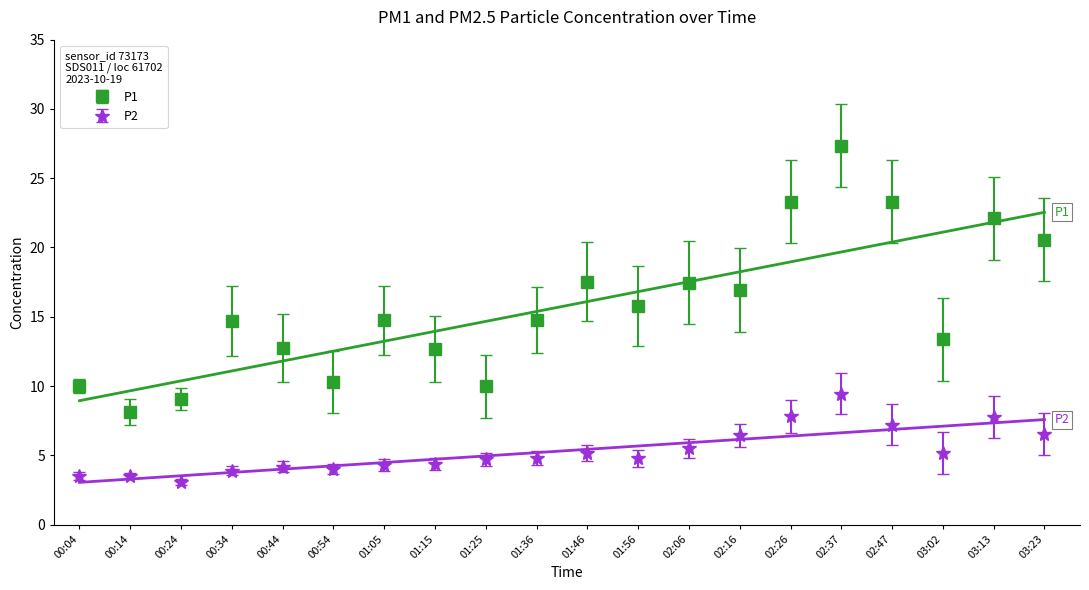

What are all the series names shown in the legend?

P1, P2